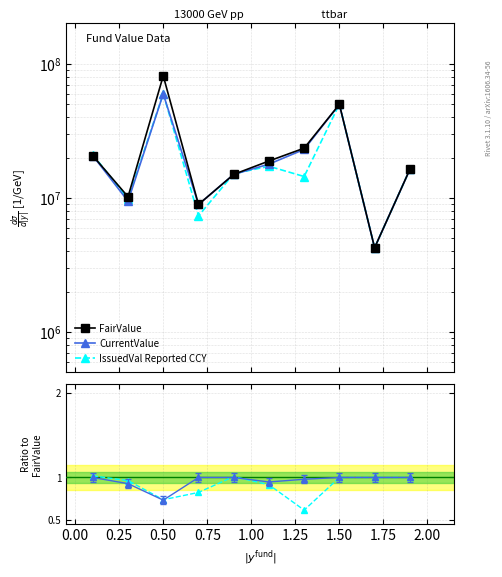

Which series has the largest range (max minus min)?

FairValue